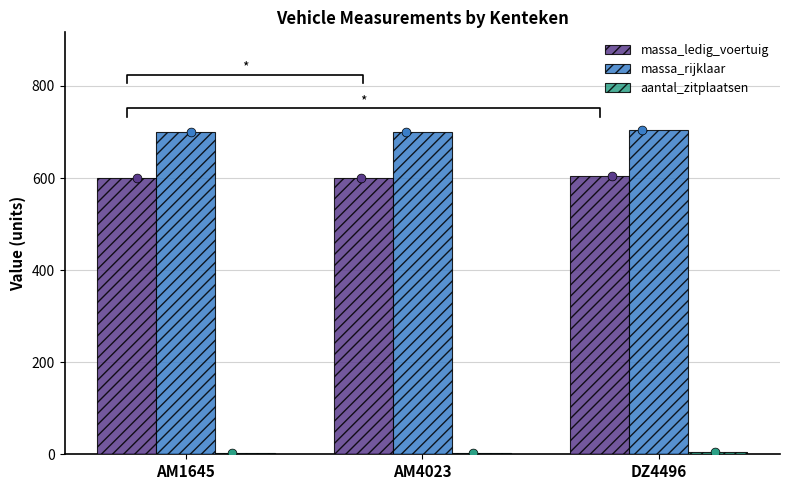

At which category is the sum across all series the highest?

DZ4496